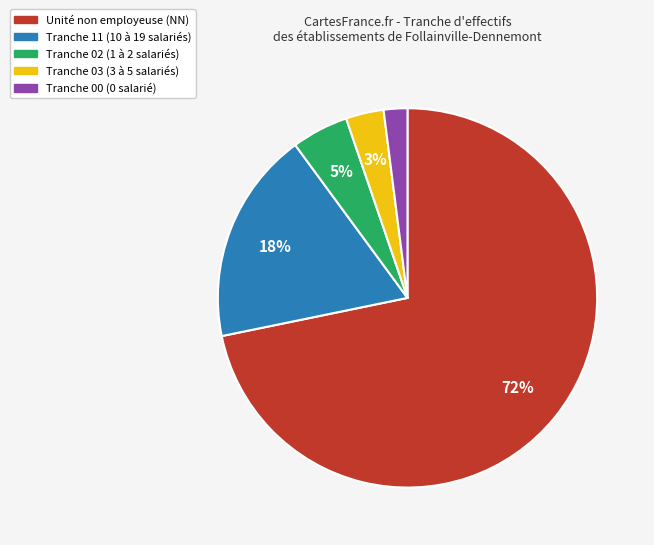

Combined, do Unité non employeuse (NN) and Tranche 00 (0 salarié) account for over 50%?

Yes